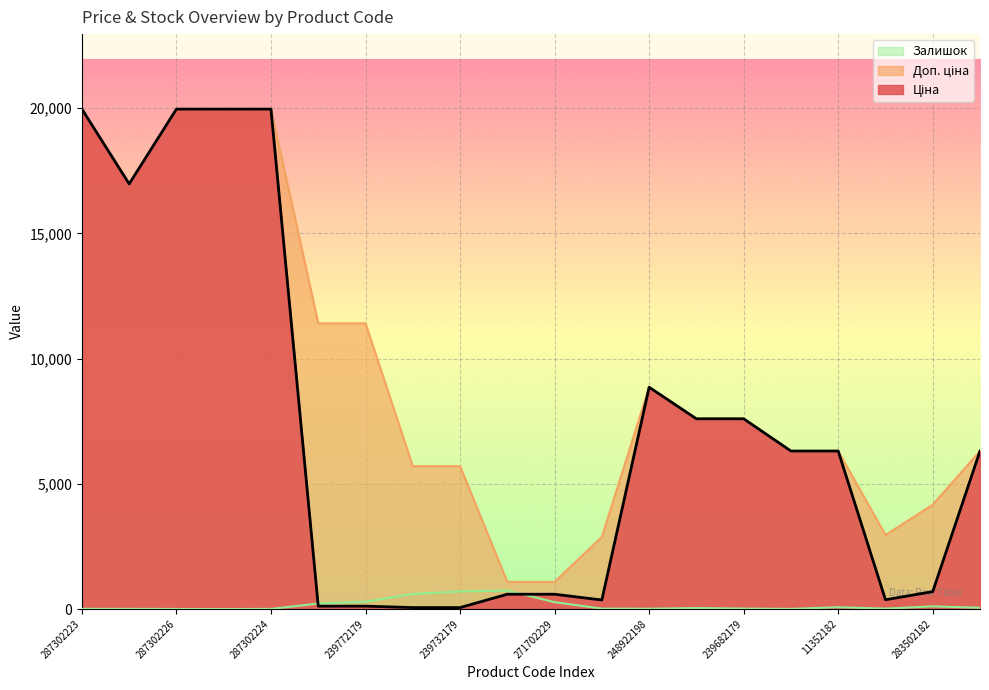

Is it true that Ціна equals 19964.2 at 287302223?

True